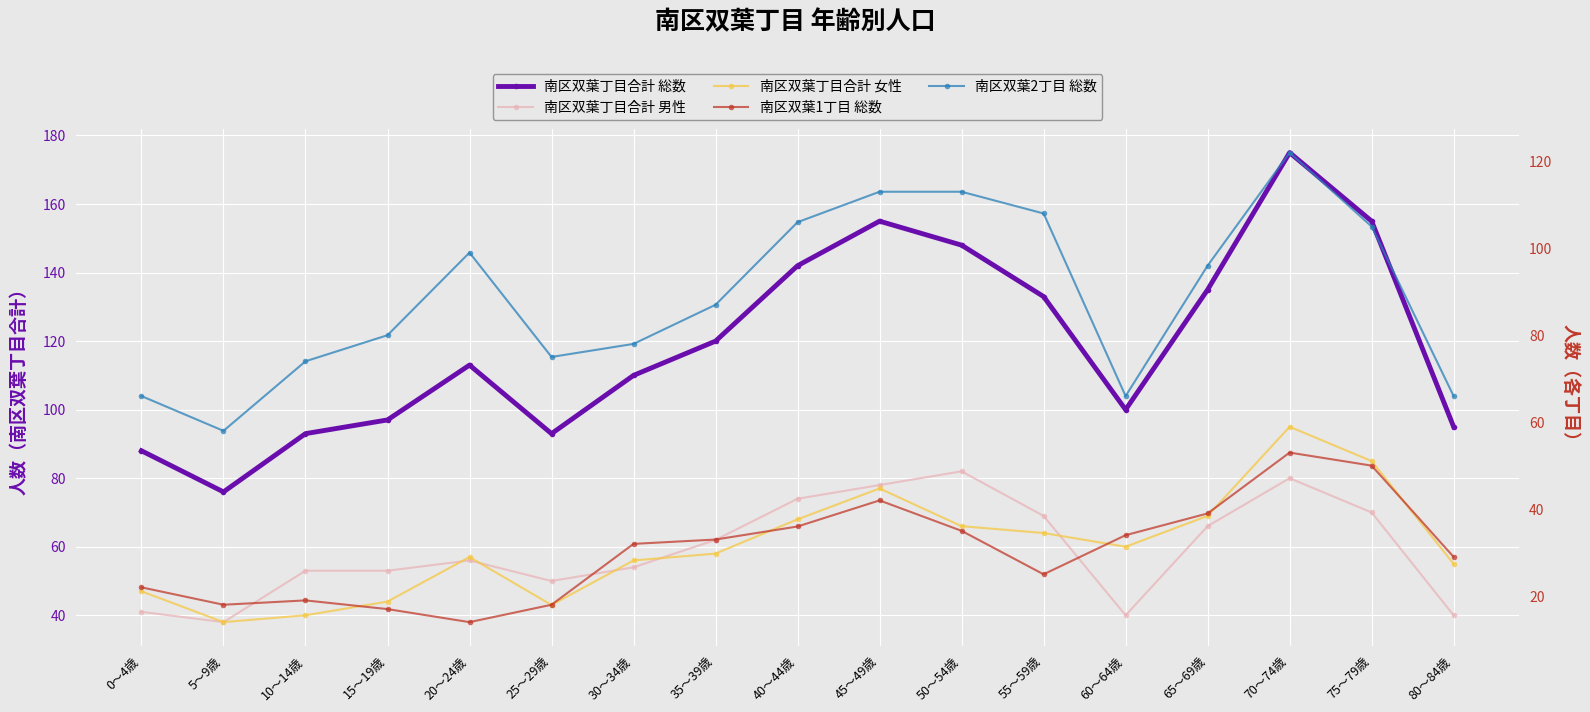

Is it true that 南区双葉丁目合計 男性 equals 13 at 0～4歳?

False